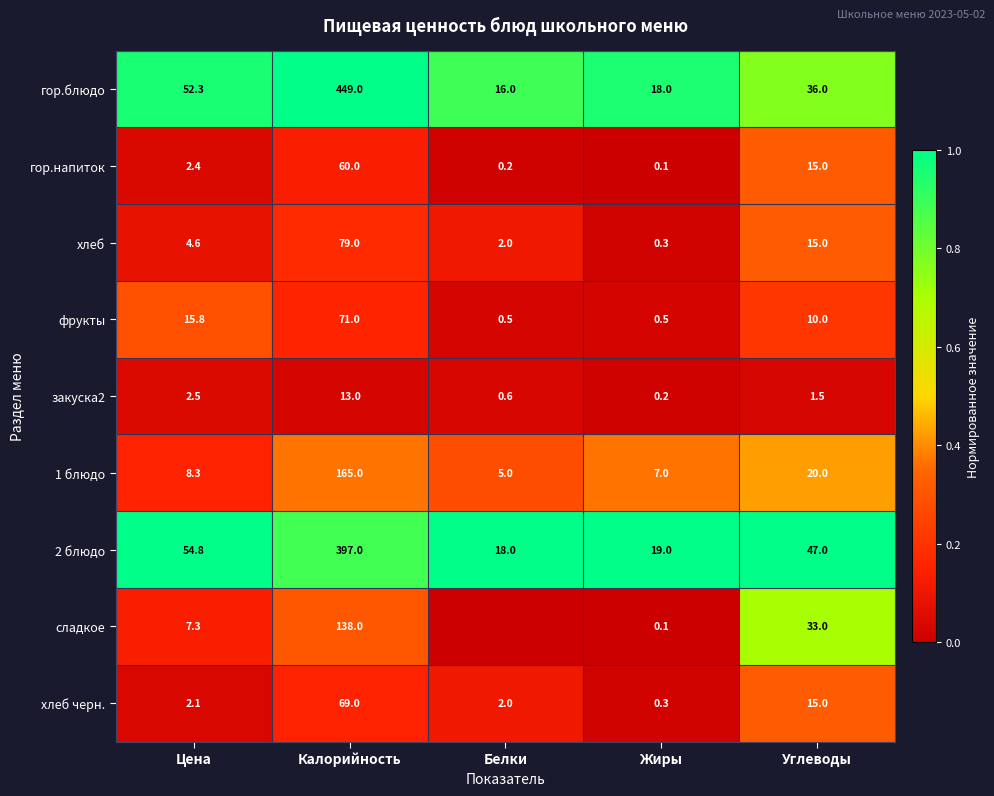

What is the spread (max minus min) of values at Углеводы?

45.5